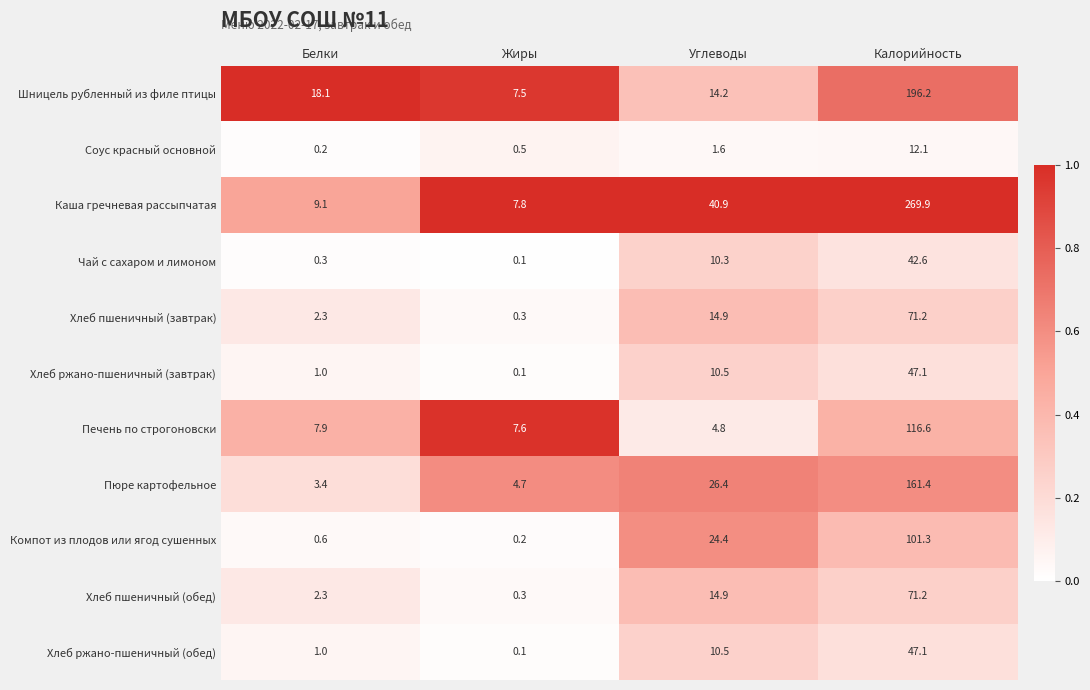

What is the difference between the maximum and second lowest values in the Хлеб пшеничный (завтрак) series?

68.9